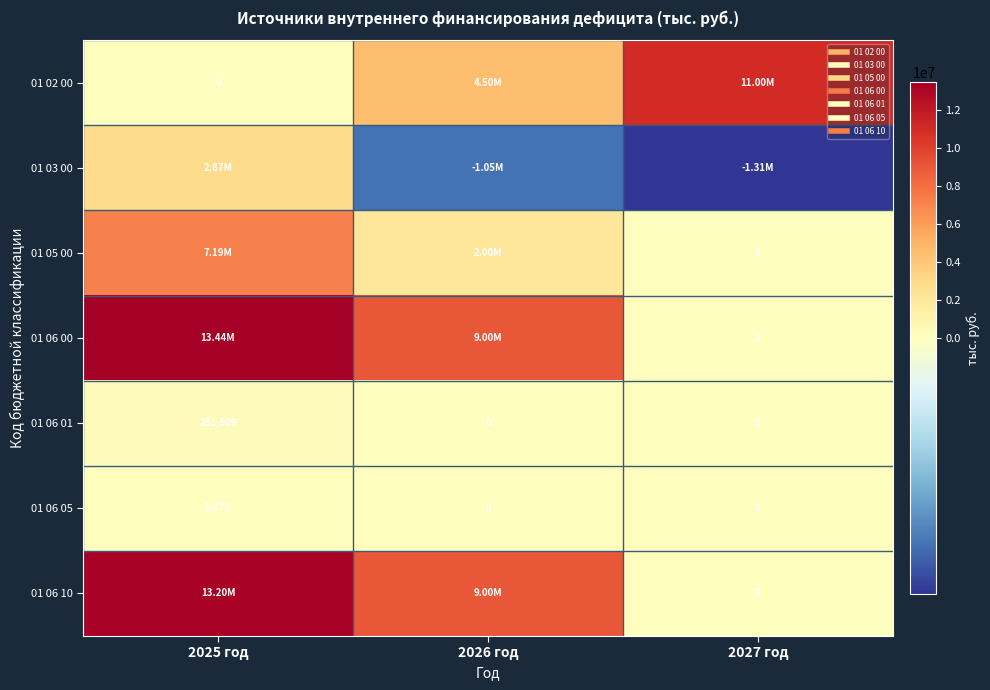

At which label does 01 06 10 first exceed 9000000?

2025 год